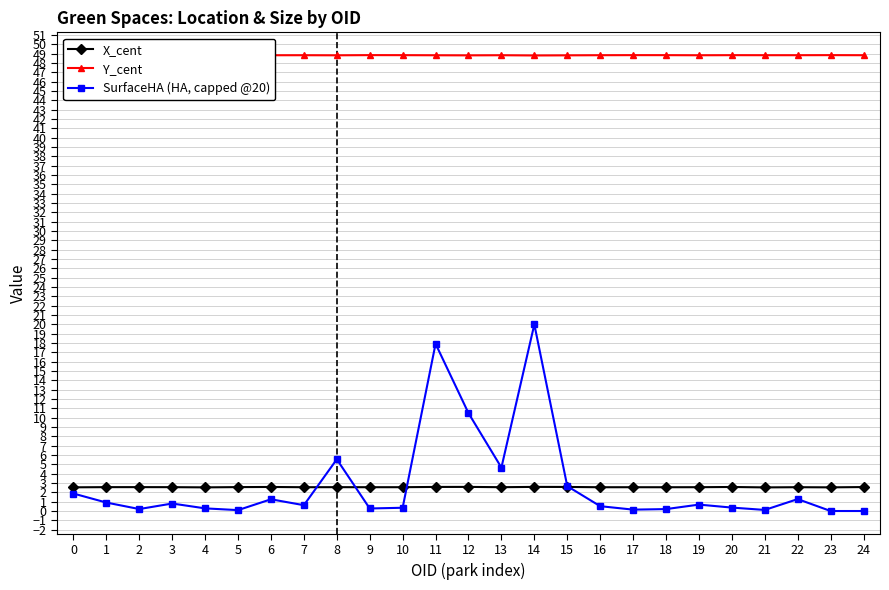

True or false: SurfaceHA (HA, capped @20) has more than 1 points higher than both neighbors.

True